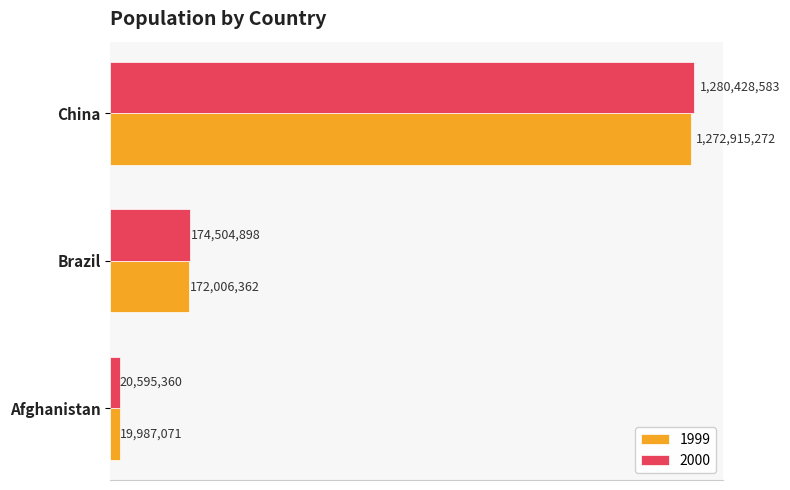

At how many categories does at least one series exceed 594934402?

1